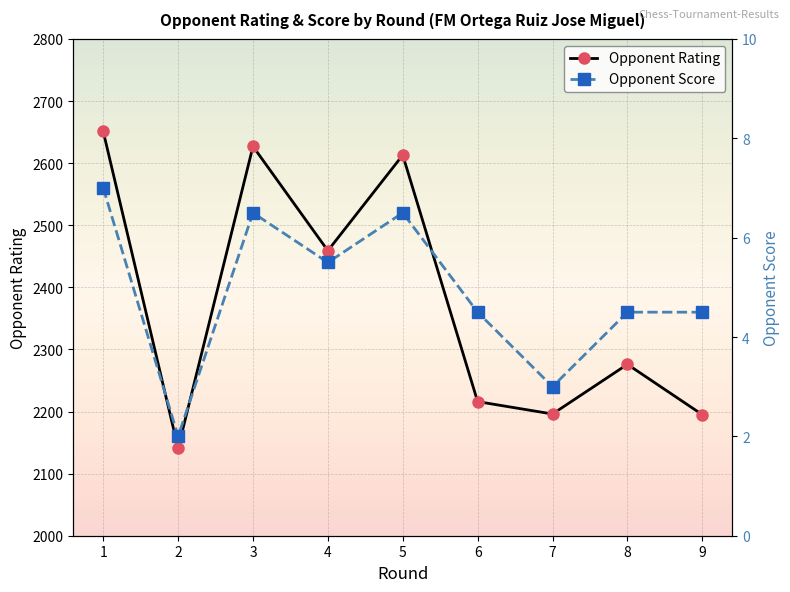

Does the chart have visible grid lines?

Yes